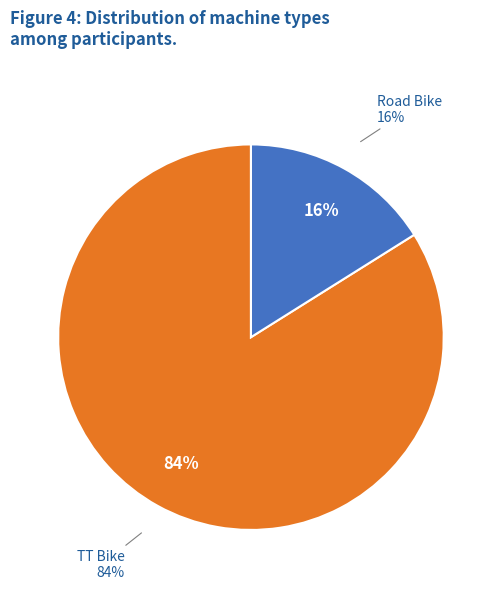

Is it true that TT Bike is 94% of the pie?

False